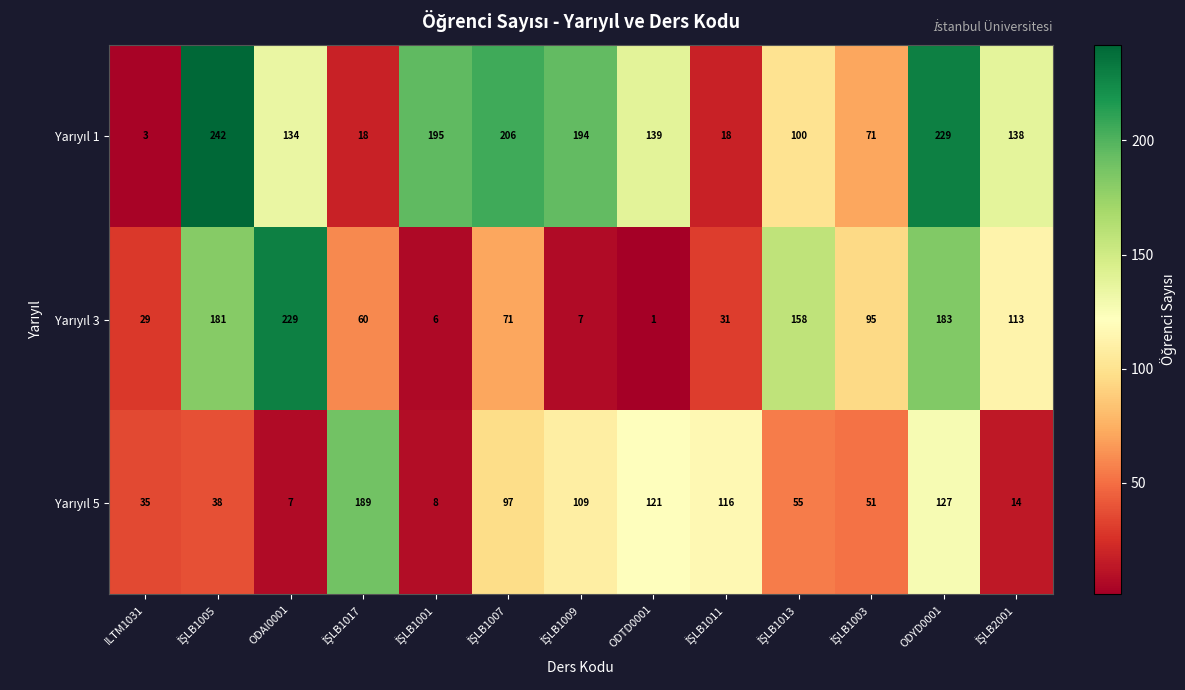

How many series are shown in this chart?

3